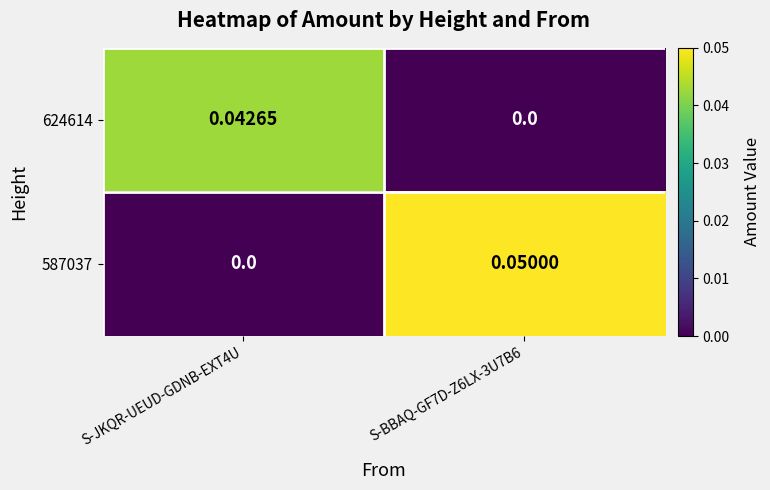

List the series in order of their peak value, highest first.

587037, 624614